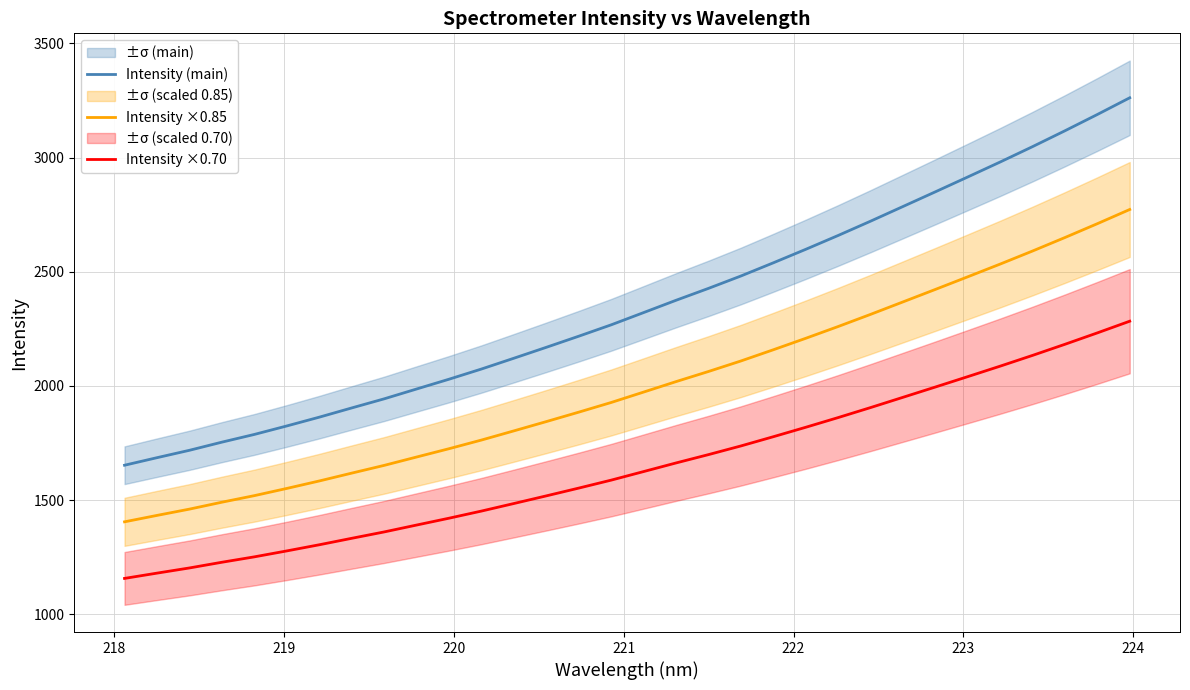

What is the minimum value for Intensity (main)?

1652.4